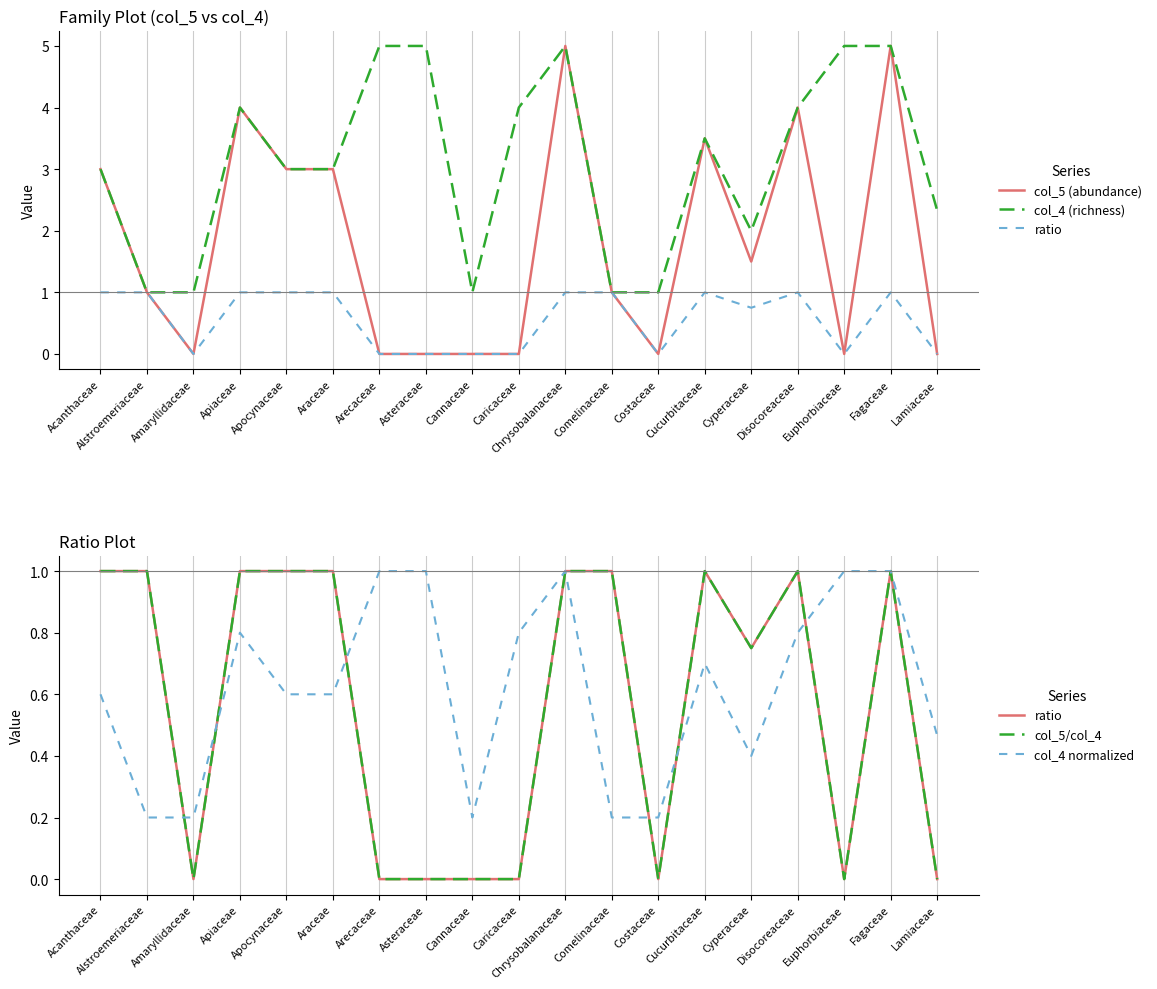

True or false: col_5 (abundance) has more than 0 points higher than both neighbors.

True